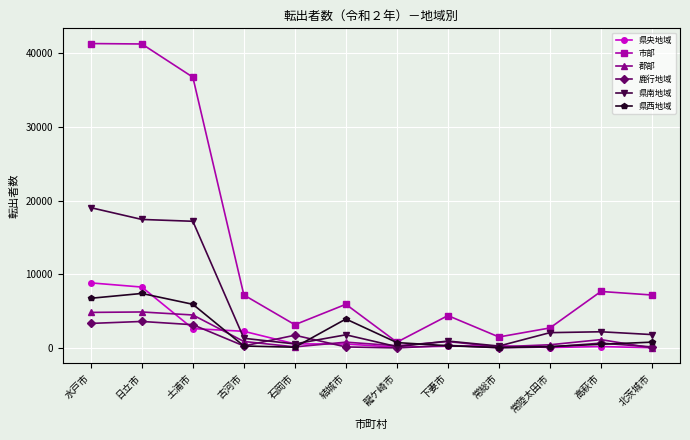

What is the label of the 7th point from the left?

龍ケ崎市